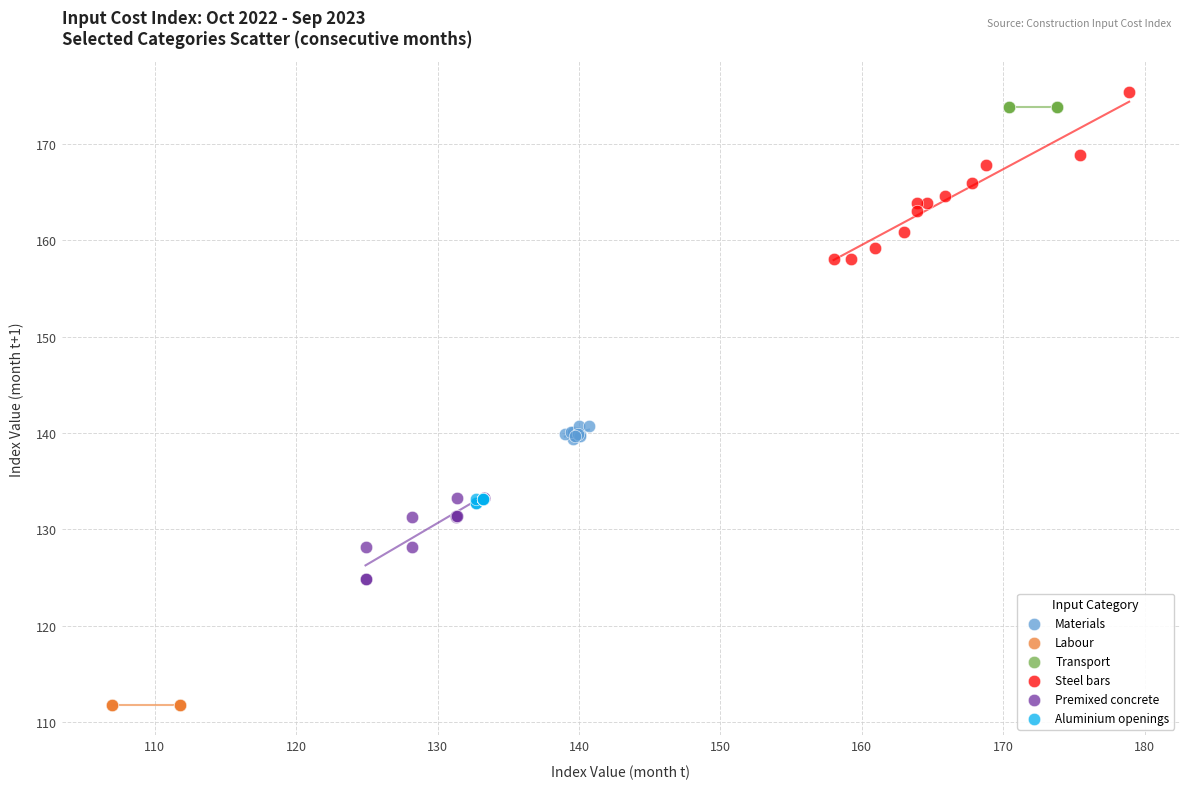

Which series reaches the minimum Y coordinate?

Labour